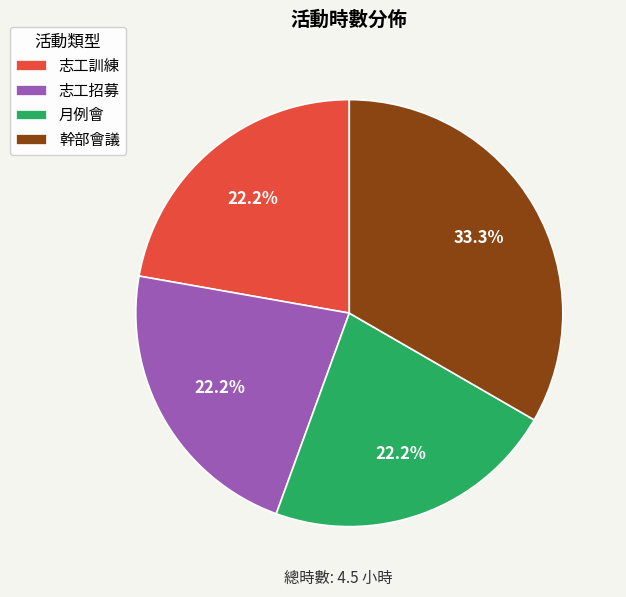

Which has a higher value, 幹部會議 or 志工招募?

幹部會議